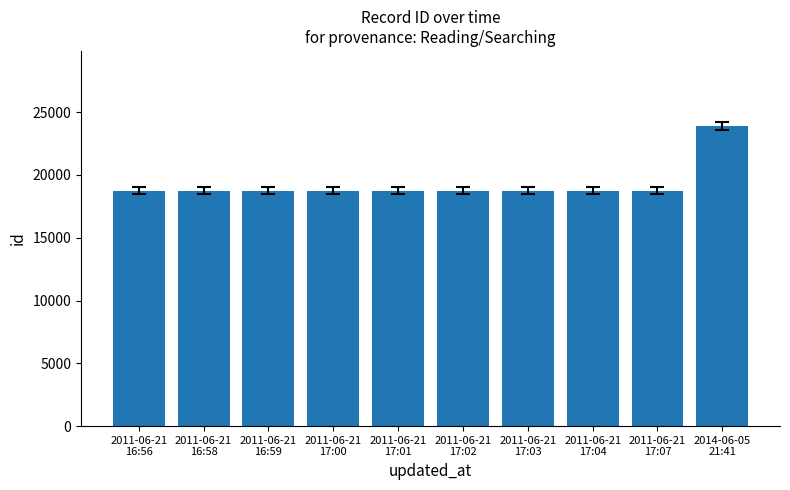

What is the smallest value displayed?

18742